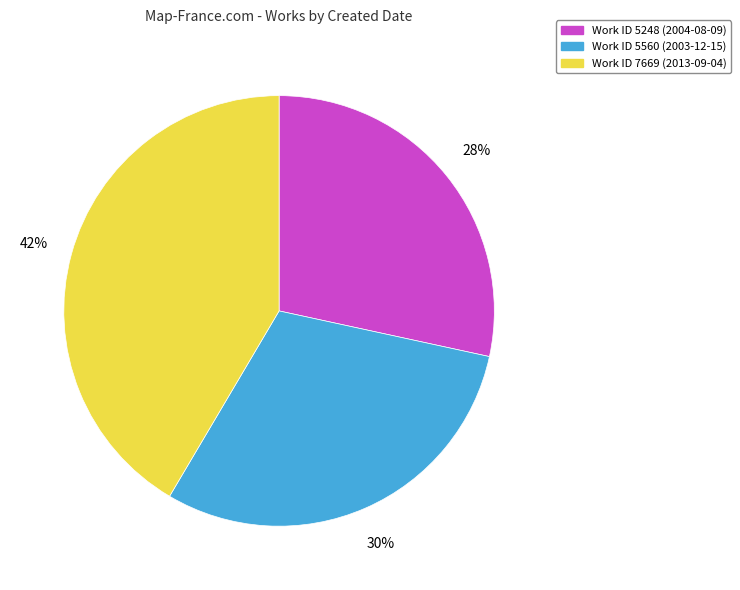

What is the ratio of the value at Work ID 7669 (2013-09-04) to the value at Work ID 5248 (2004-08-09)?

1.5